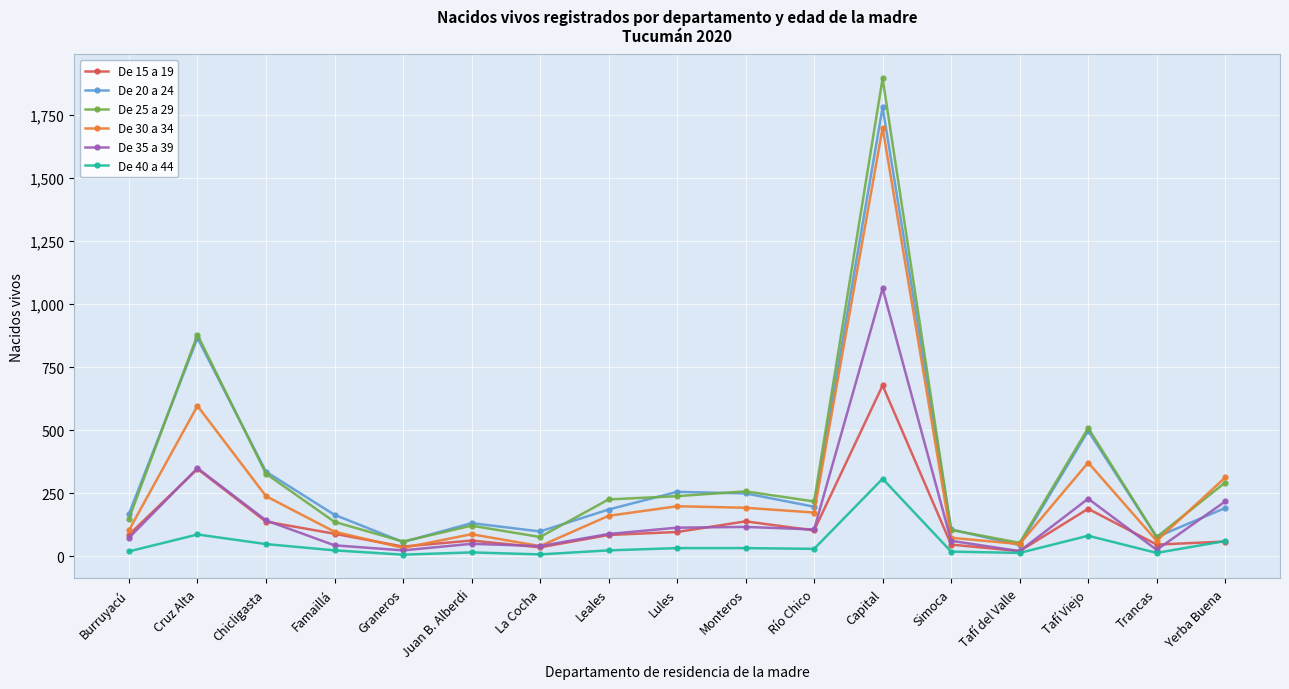

List the series in order of their peak value, lowest first.

De 40 a 44, De 15 a 19, De 35 a 39, De 30 a 34, De 20 a 24, De 25 a 29